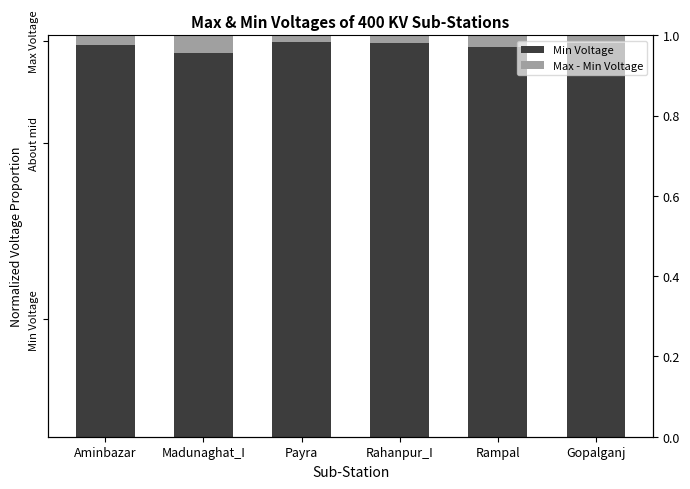

List the series in order of their overall mean, lowest first.

Max - Min Voltage, Min Voltage